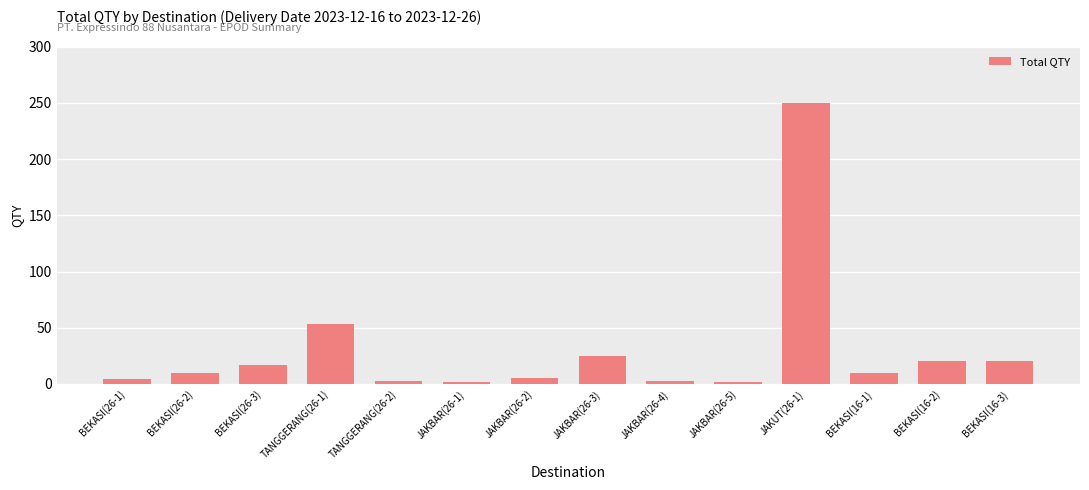

Are the bars horizontal?

No